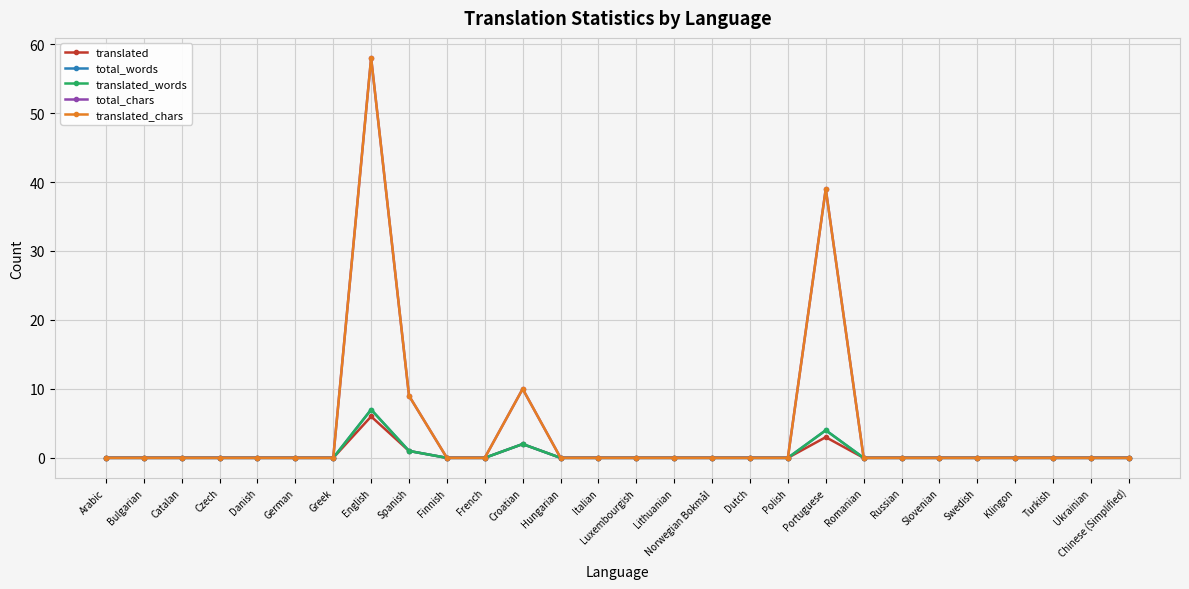

What position from the left is Turkish?

26